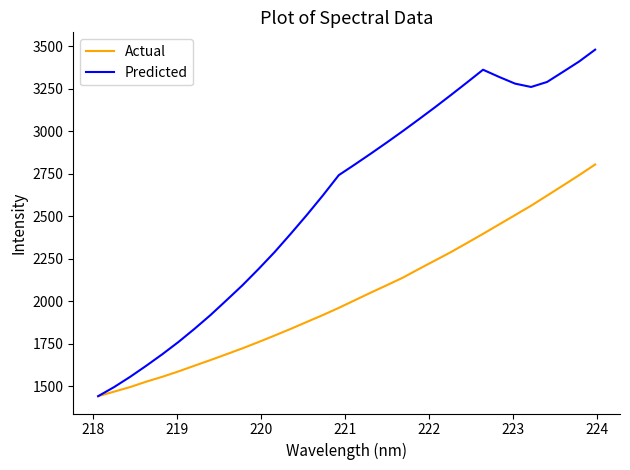

How many interior local peaks does the Predicted series have?

1